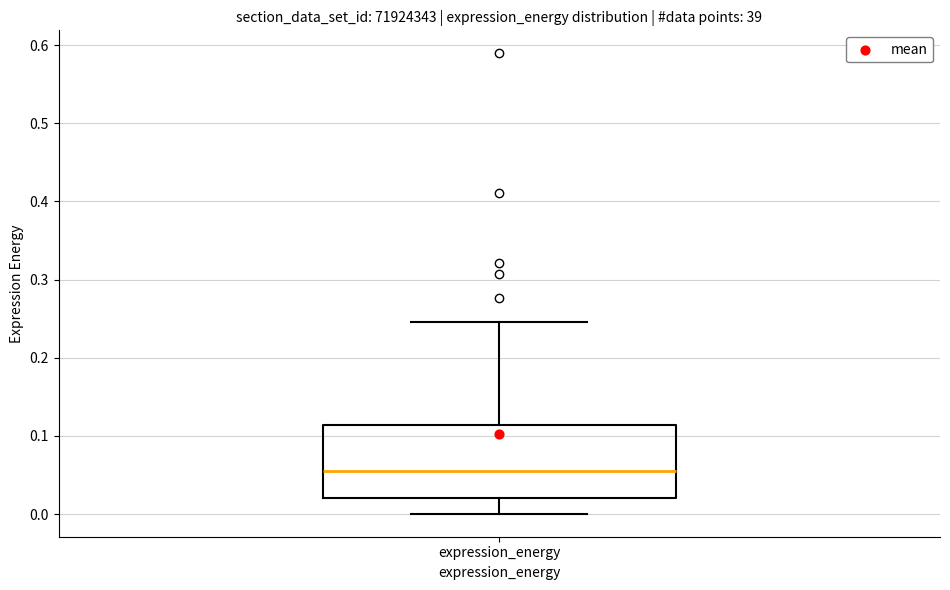

Transcribe this box plot: give where the median line is, the range the box spans, and where the two whiskers end, as read against the y-axis. The values are not printed on the chart, so give them approximately, as read against the axis.

median 0.05, box 0.02 to 0.11, whiskers 0.00 to 0.25